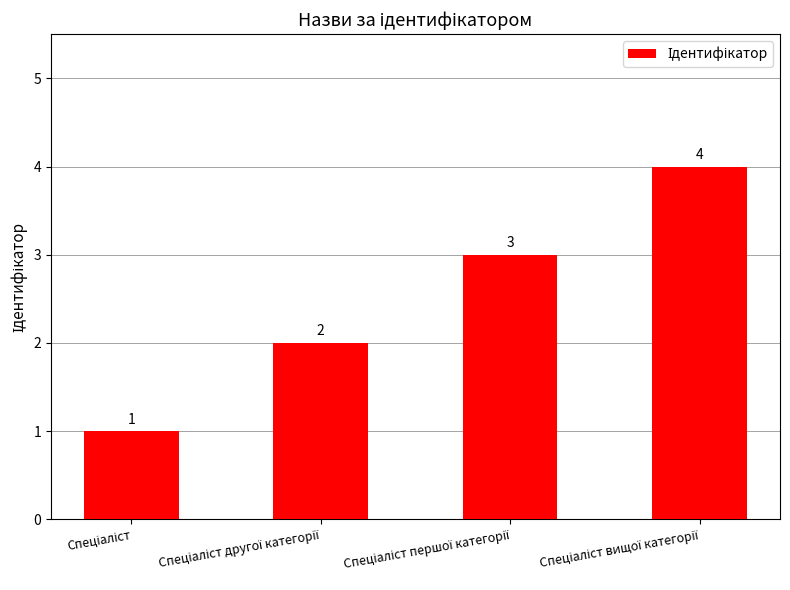

How many values are between 2 and 4?

3